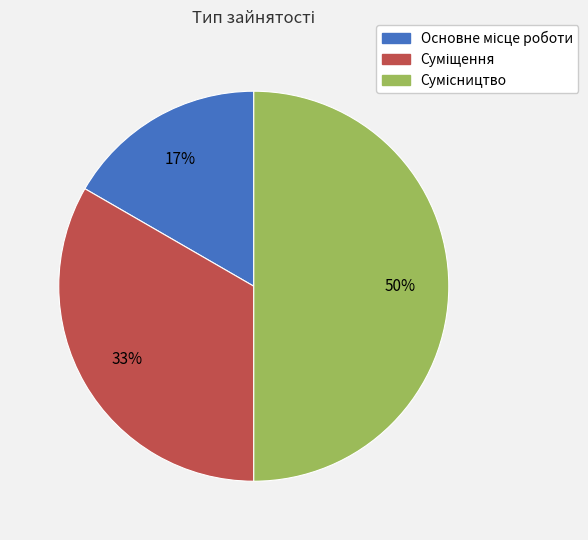

How many segments does this pie chart have?

3